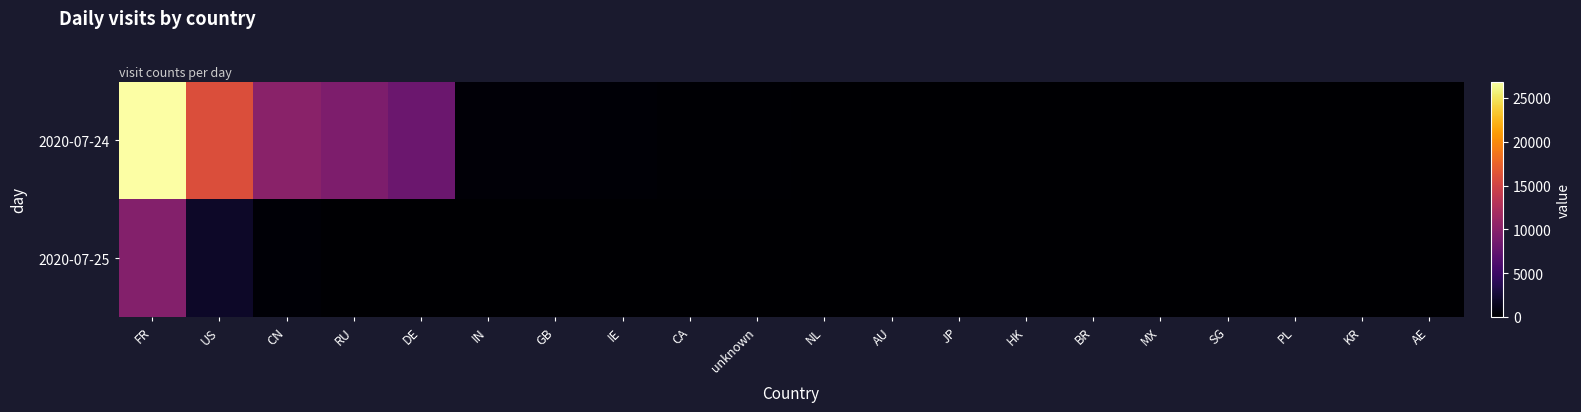

Reading right to left, transcribe all the data shown in this chart.

2020-07-24: AE=60	KR=61	PL=78	SG=66	MX=81	BR=81	HK=76	JP=76	AU=99	NL=104	unknown=132	CA=150	IE=281	GB=333	IN=351	DE=8102	RU=9322	CN=10088	US=15945	FR=26869
2020-07-25: AE=0	KR=4	PL=6	SG=19	MX=5	BR=8	HK=15	JP=30	AU=11	NL=17	unknown=8	CA=14	IE=28	GB=23	IN=37	DE=31	RU=37	CN=311	US=1953	FR=9709